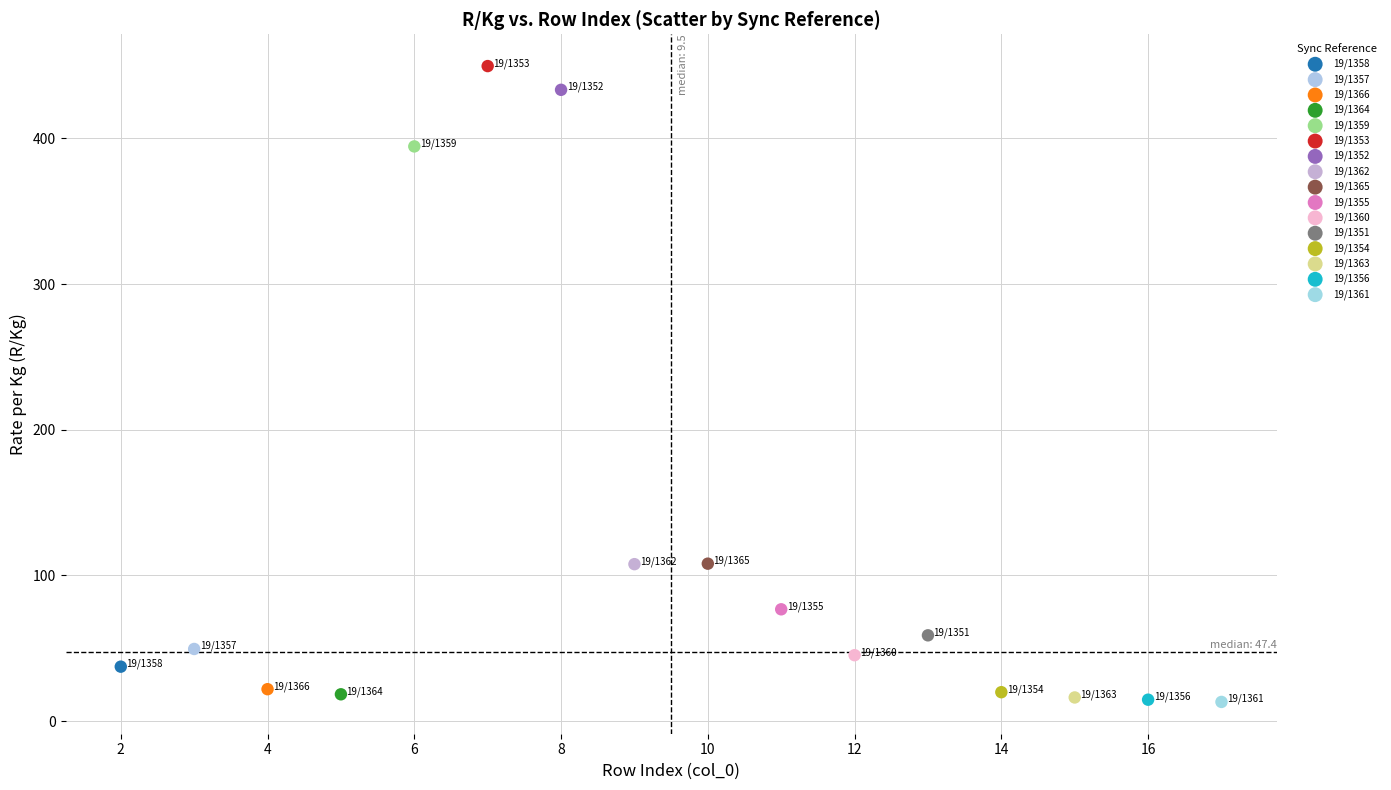

What are all the series names shown in the legend?

19/1358, 19/1357, 19/1366, 19/1364, 19/1359, 19/1353, 19/1352, 19/1362, 19/1365, 19/1355, 19/1360, 19/1351, 19/1354, 19/1363, 19/1356, 19/1361